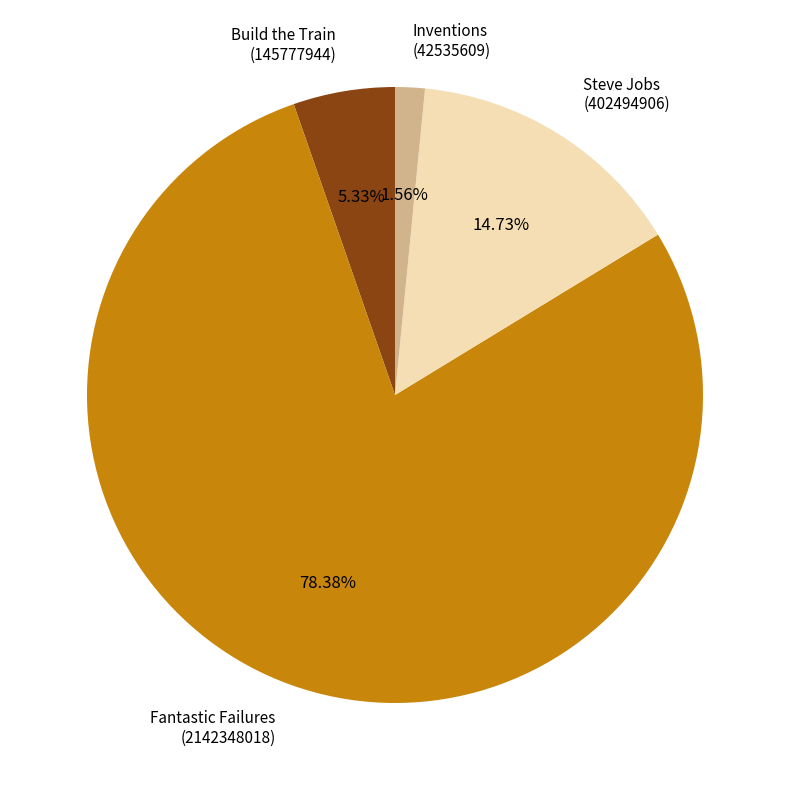

Does Inventions (42535609) represent more than half of the total?

No